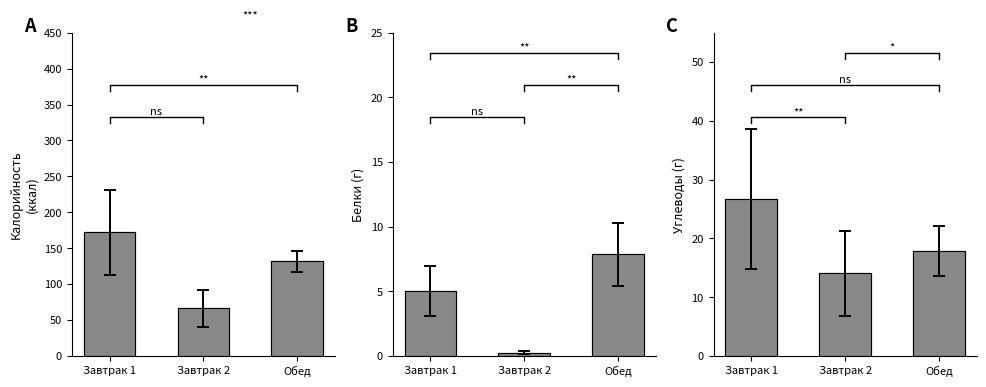

What is the label of the 3rd bar from the left?

Обед